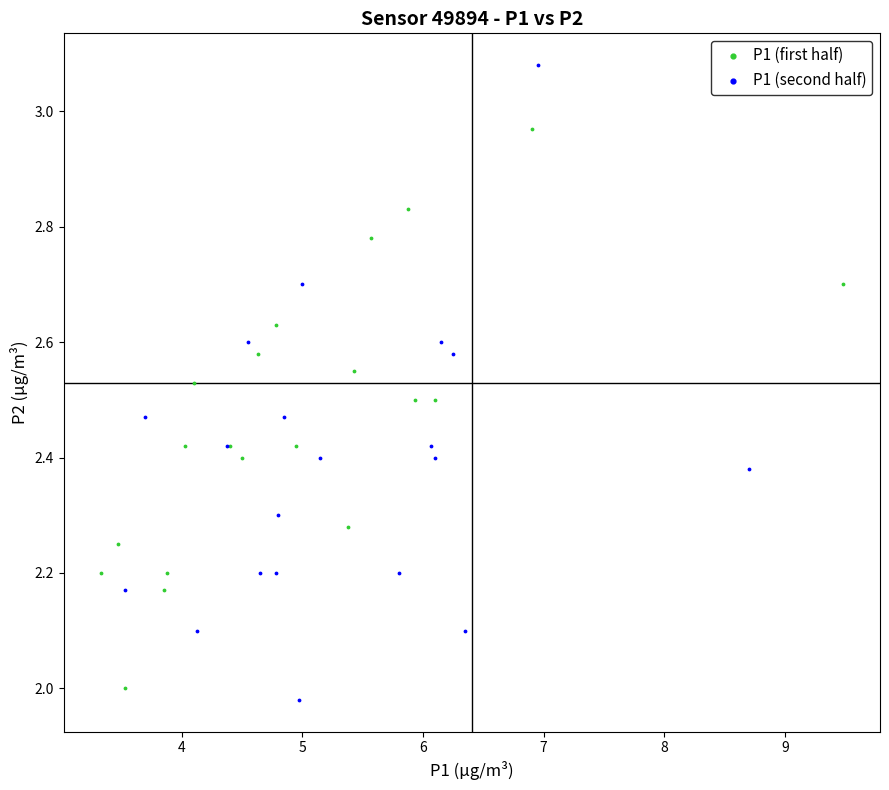

Which series reaches the maximum Y coordinate?

P1 (second half)